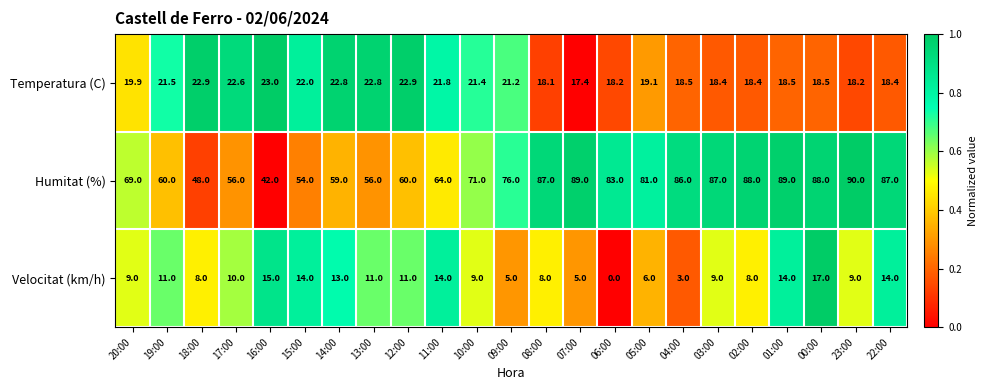

At 08:00, list the series in order from largest to smallest.

Humitat (%), Temperatura (C), Velocitat (km/h)